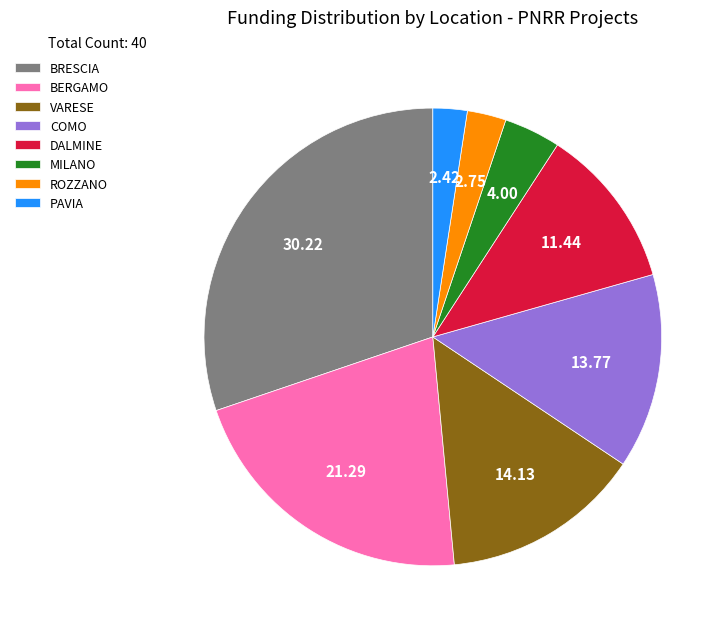

Which category has the biggest portion of the pie?

BRESCIA